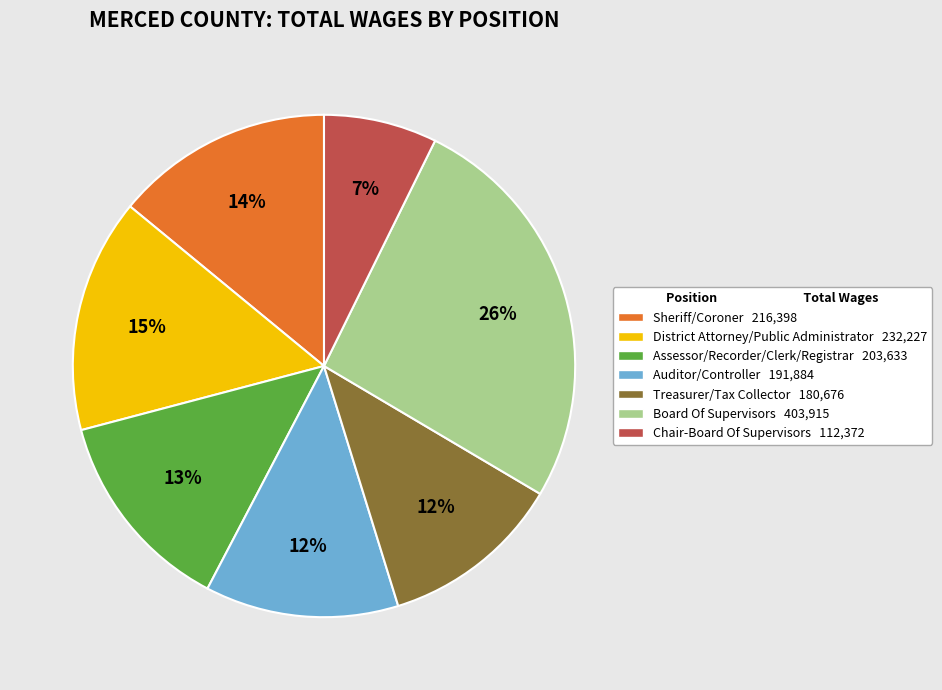

Is Sheriff/Coroner the majority of the pie?

No